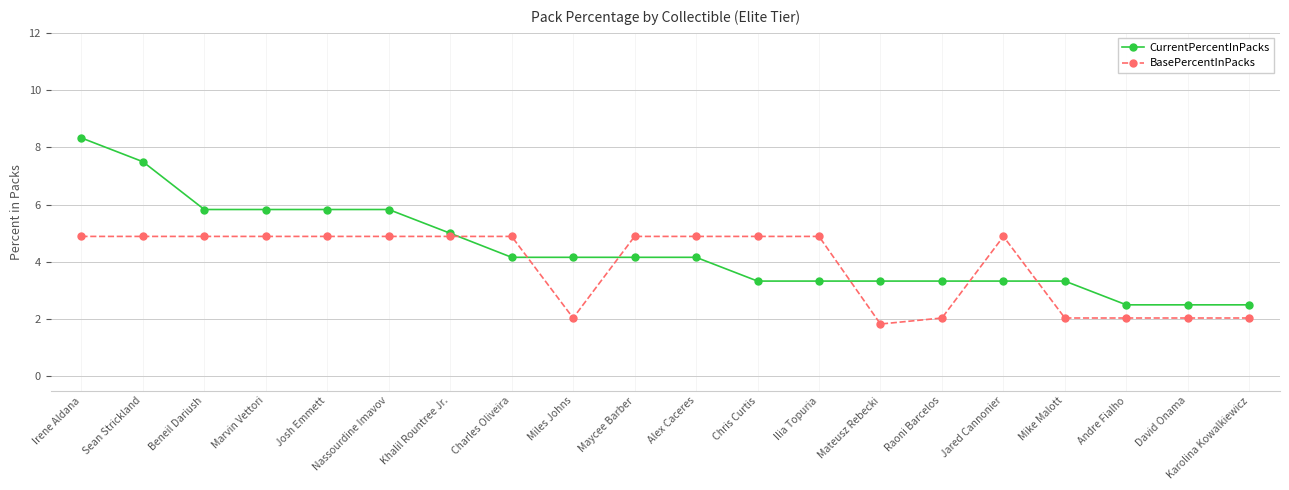

Rank the series at Jared Cannonier from lowest to highest value.

CurrentPercentInPacks, BasePercentInPacks